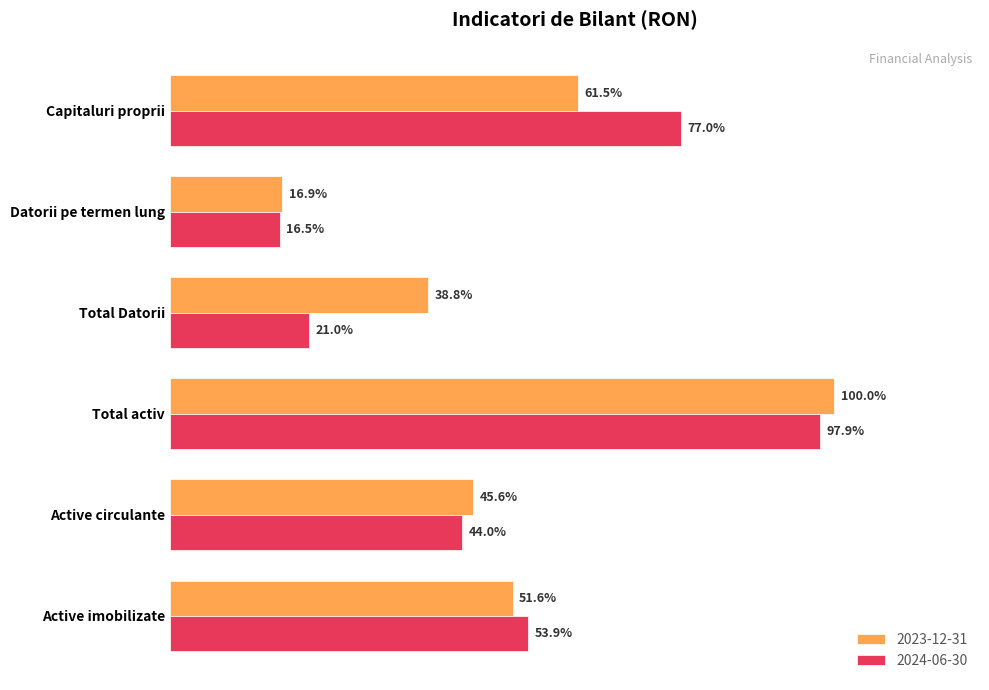

The value of 2023-12-31 at Active circulante is 98955652. True or false?

False